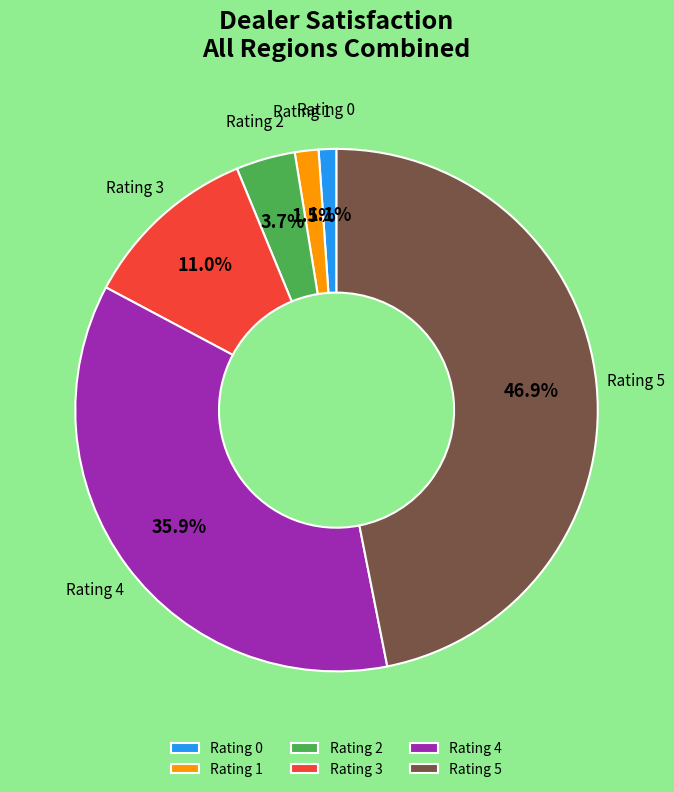

Does Rating 2 account for over 50% of the chart?

No